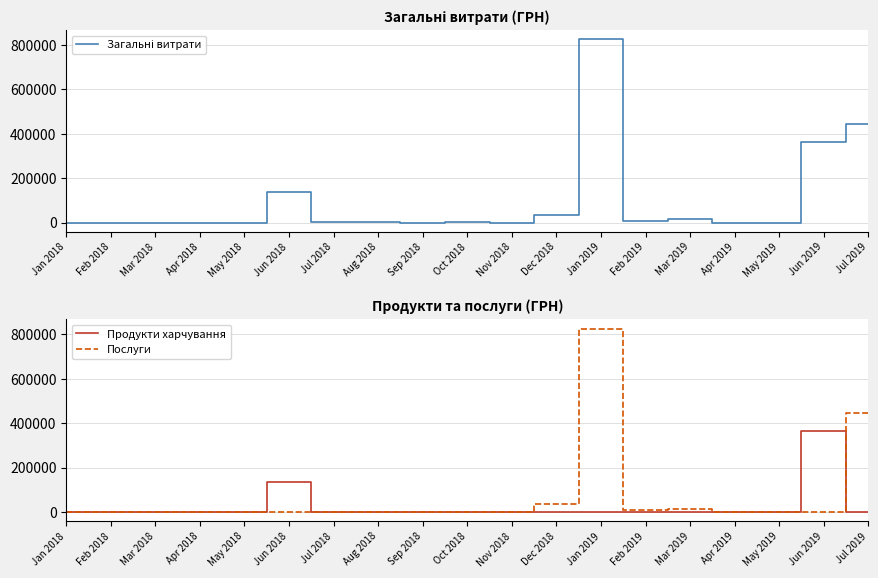

What is the average value of the Продукти харчування series?

26389.3